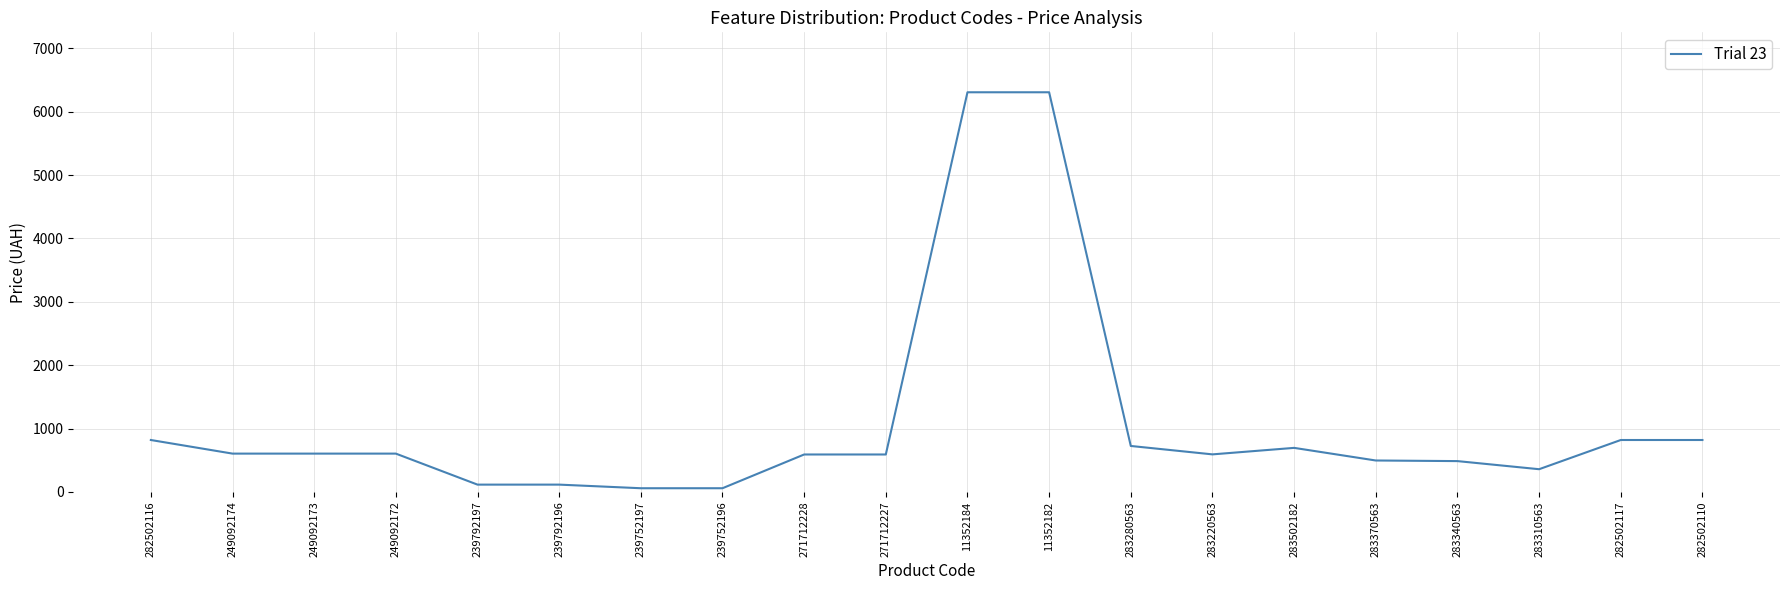

What is the greatest value displayed?

6308.8